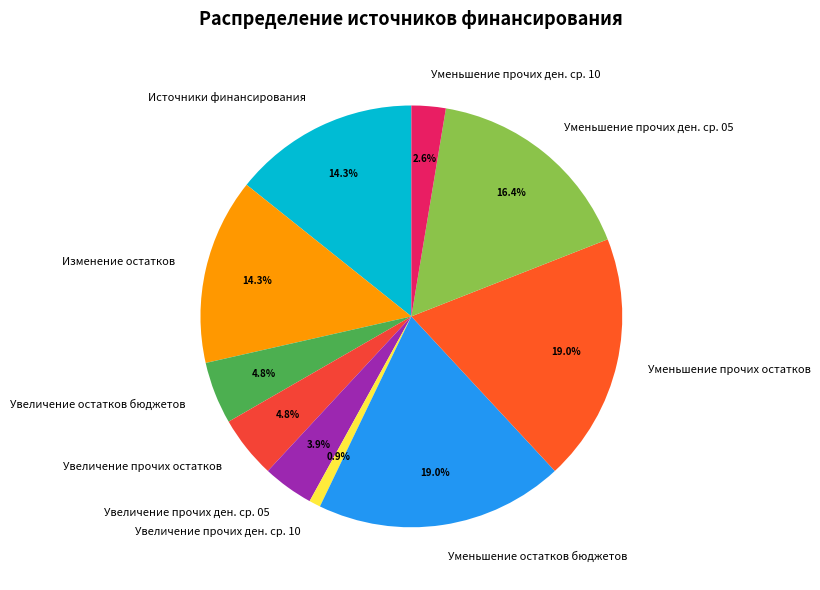

What is the smallest slice in the pie chart?

Увеличение прочих ден. ср. 10